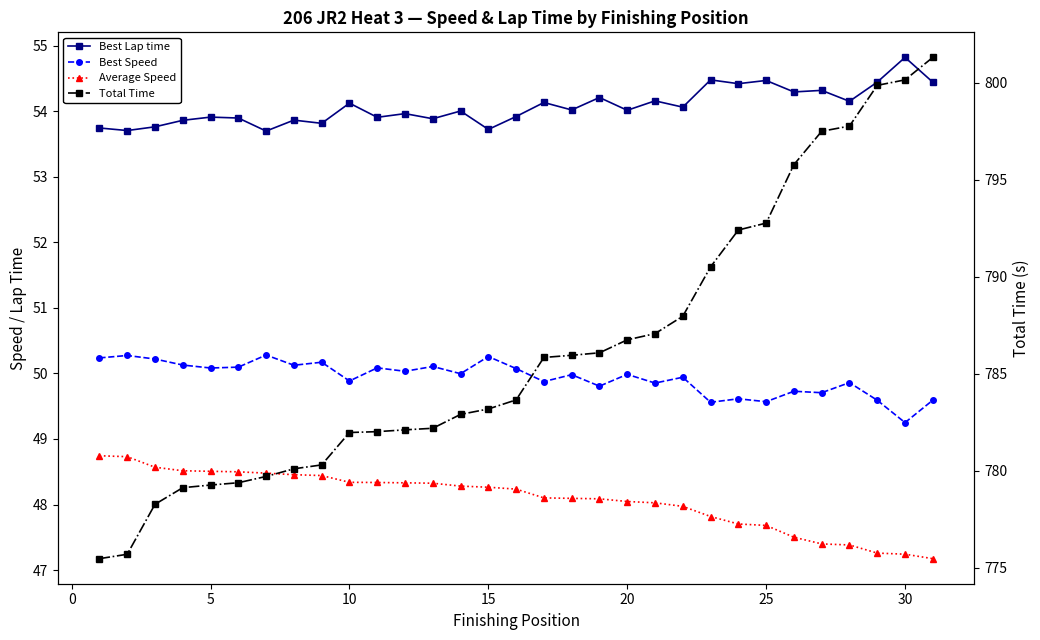

True or false: Total Time and Average Speed cross at least once.

False